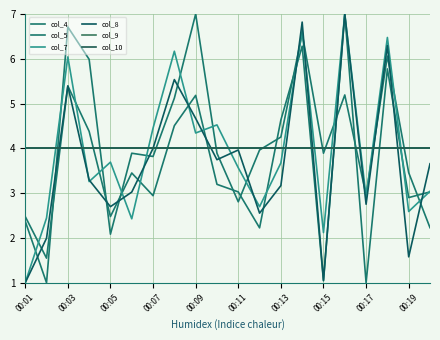

Reading right to left, extract all data points from this chart.

col_4: 3.0	2.9	5.8	1.0	7.0	1.0	6.3	4.6	2.2	3.0	3.2	5.2	4.5	2.9	3.5	2.5	4.4	5.4	1.5	2.5
col_5: 2.2	3.5	6.1	3.0	5.2	3.9	6.6	4.3	4.0	2.8	3.9	7.0	5.1	3.8	3.9	2.1	6.0	6.7	1.0	2.4
col_7: 3.0	2.6	6.5	2.9	7.0	2.1	6.6	3.7	2.7	3.6	4.5	4.3	6.2	4.5	2.4	3.7	3.3	6.0	2.4	1.0
col_8: 3.7	1.6	6.3	2.8	7.0	1.1	6.8	3.2	2.6	4.0	3.7	4.7	5.5	4.0	3.0	2.7	3.3	5.4	2.0	1.0
col_9: 4.0	4.0	4.0	4.0	4.0	4.0	4.0	4.0	4.0	4.0	4.0	4.0	4.0	4.0	4.0	4.0	4.0	4.0	4.0	4.0
col_10: 4.0	4.0	4.0	4.0	4.0	4.0	4.0	4.0	4.0	4.0	4.0	4.0	4.0	4.0	4.0	4.0	4.0	4.0	4.0	4.0